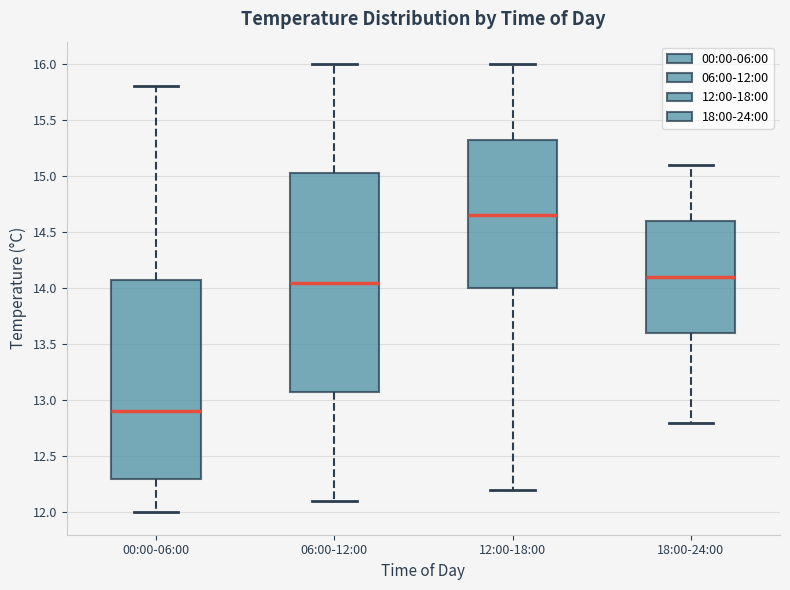

Reading left to right, read every box against the y-axis: the position of its median line, the range the box covers, and the ends of its whiskers. The values are not printed on the chart, so give them approximately, as read against the axis.

00:00-06:00: median 12.90, box 12.30 to 14.10, whiskers 12.00 to 15.80
06:00-12:00: median 14.05, box 13.10 to 15.05, whiskers 12.10 to 16.00
12:00-18:00: median 14.65, box 14.00 to 15.35, whiskers 12.20 to 16.00
18:00-24:00: median 14.10, box 13.60 to 14.60, whiskers 12.80 to 15.10